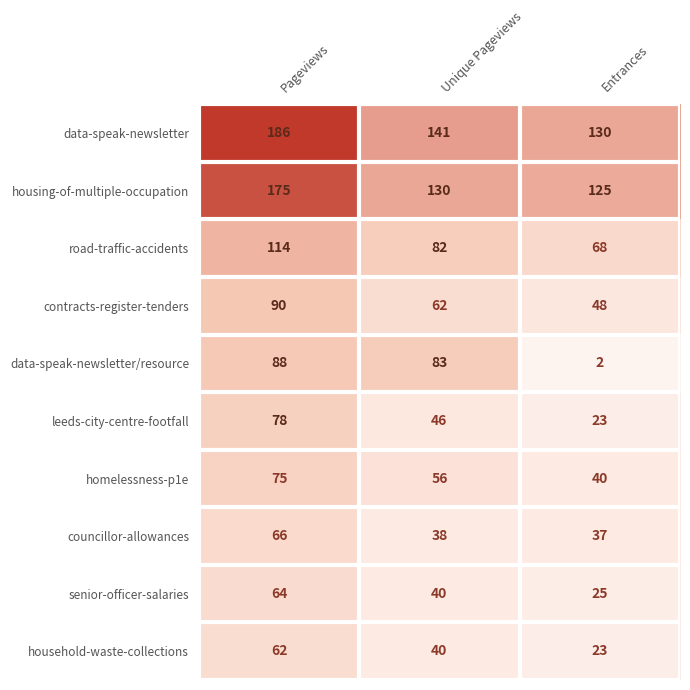

At how many categories does at least one series exceed 24?

3